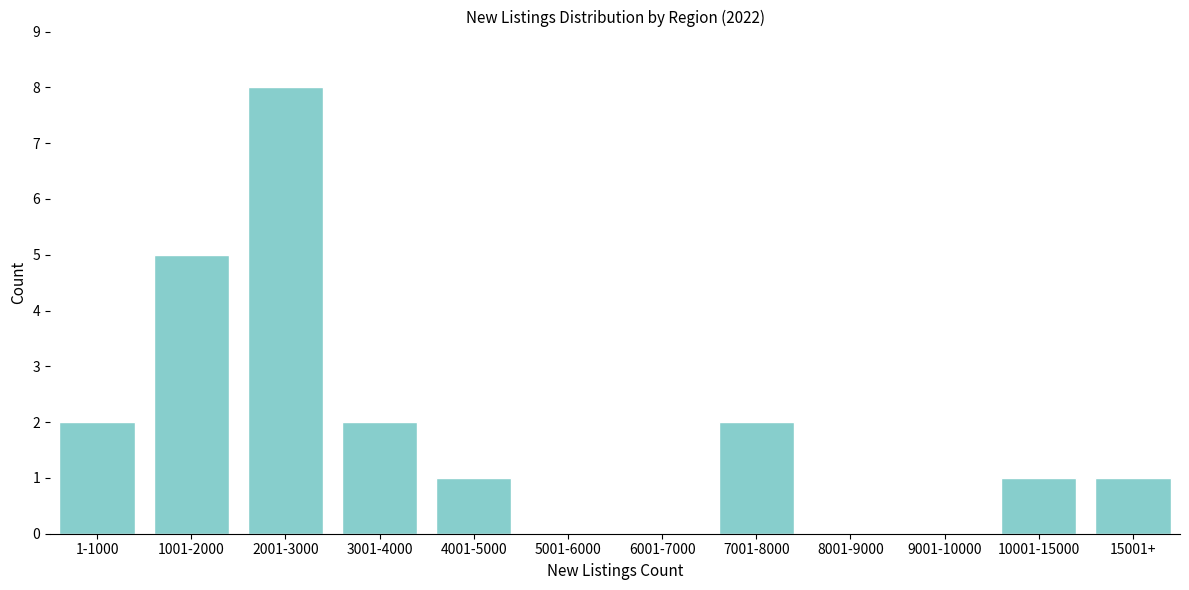

Reading right to left, list all the values displayed in this chart.

15001+=1	10001-15000=1	9001-10000=0	8001-9000=0	7001-8000=2	6001-7000=0	5001-6000=0	4001-5000=1	3001-4000=2	2001-3000=8	1001-2000=5	1-1000=2